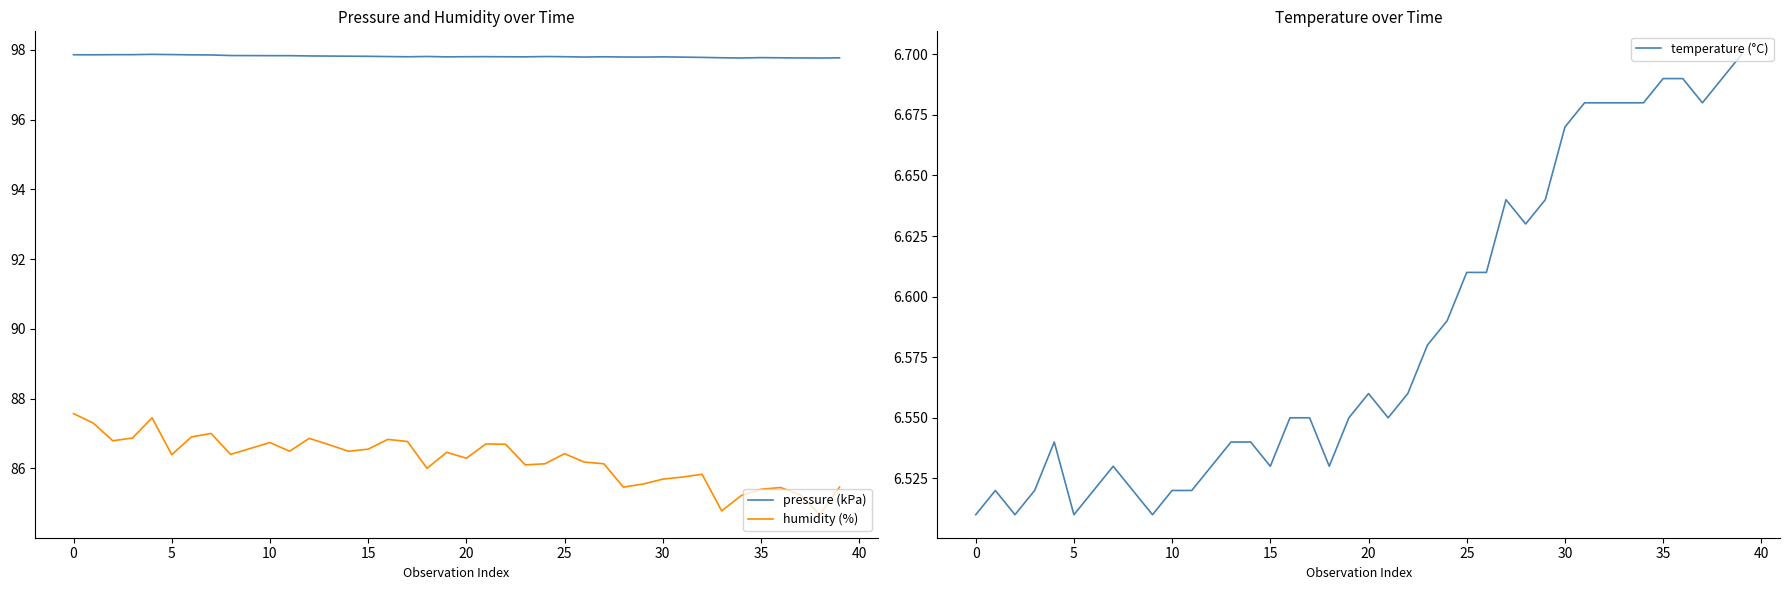

What is the value of the humidity (%) point at the 32nd from the left?

85.8